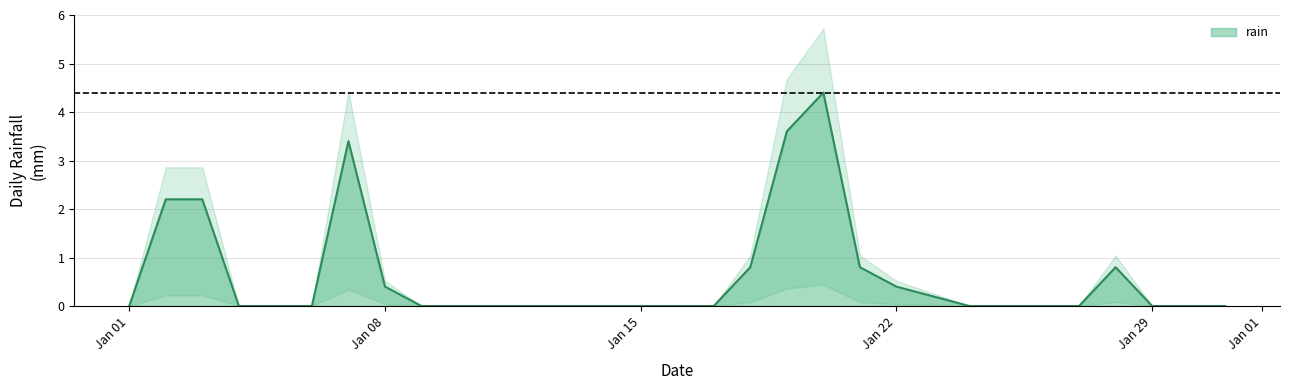

What is the greatest value displayed?

4.4